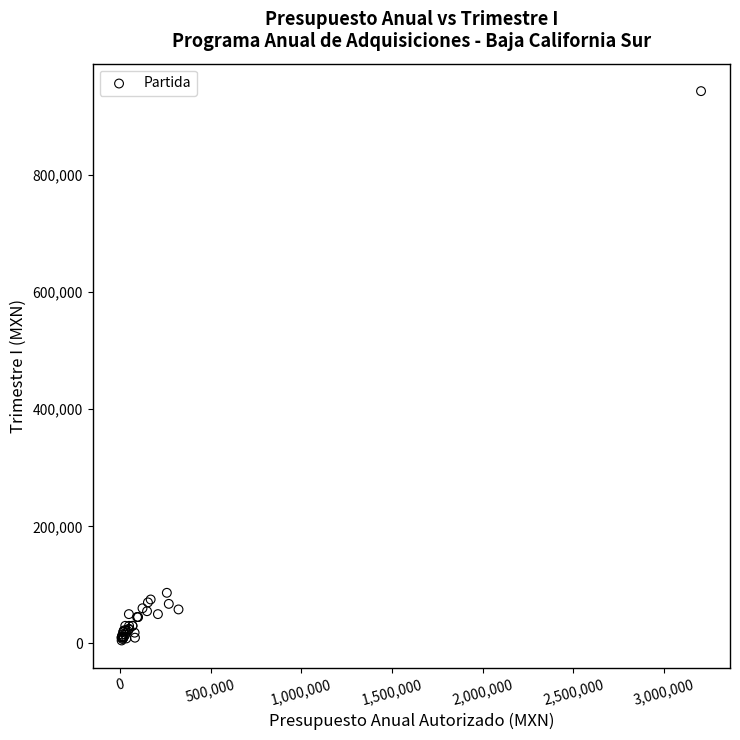

What Y value in the scatter plot is closest to 474155?

86400